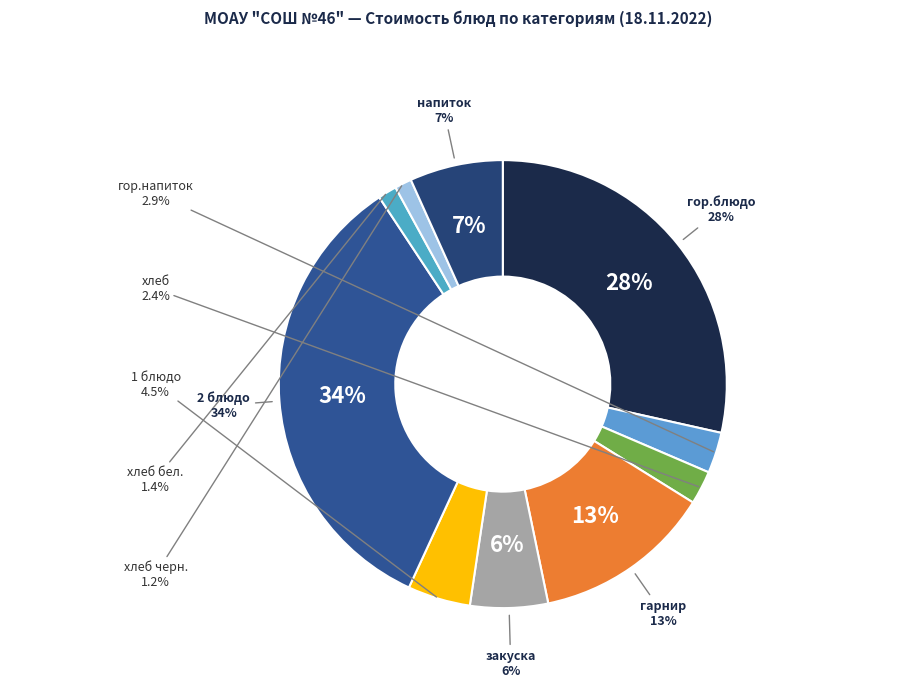

The хлеб черн. slice represents 1% of the pie. True or false?

True